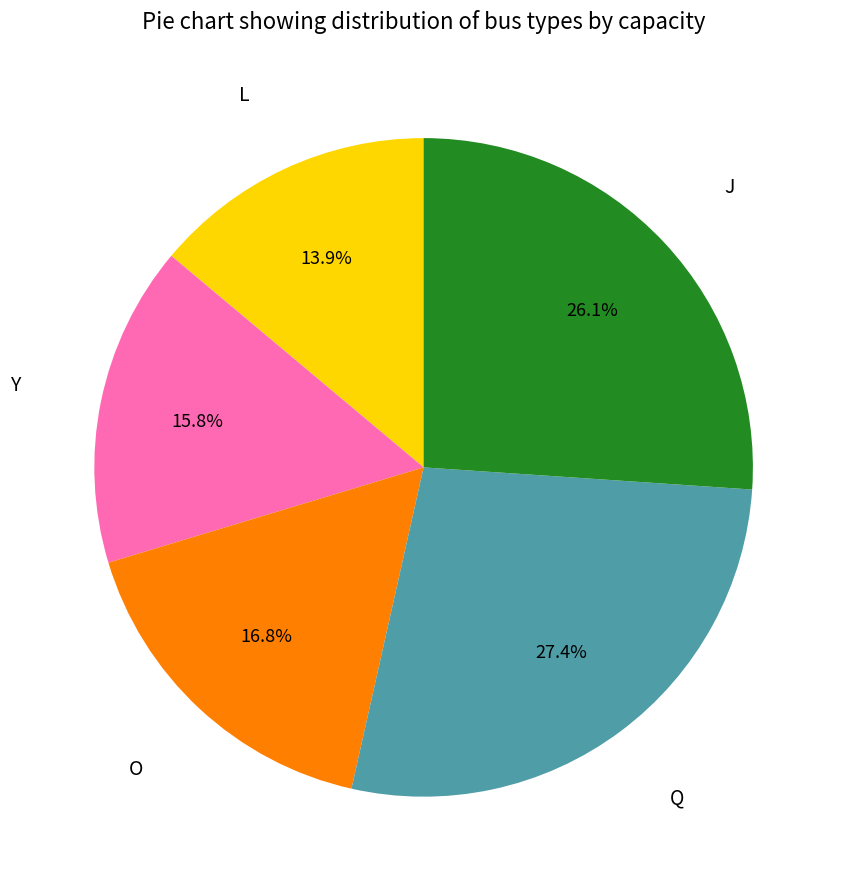

Does any single category account for the majority?

No